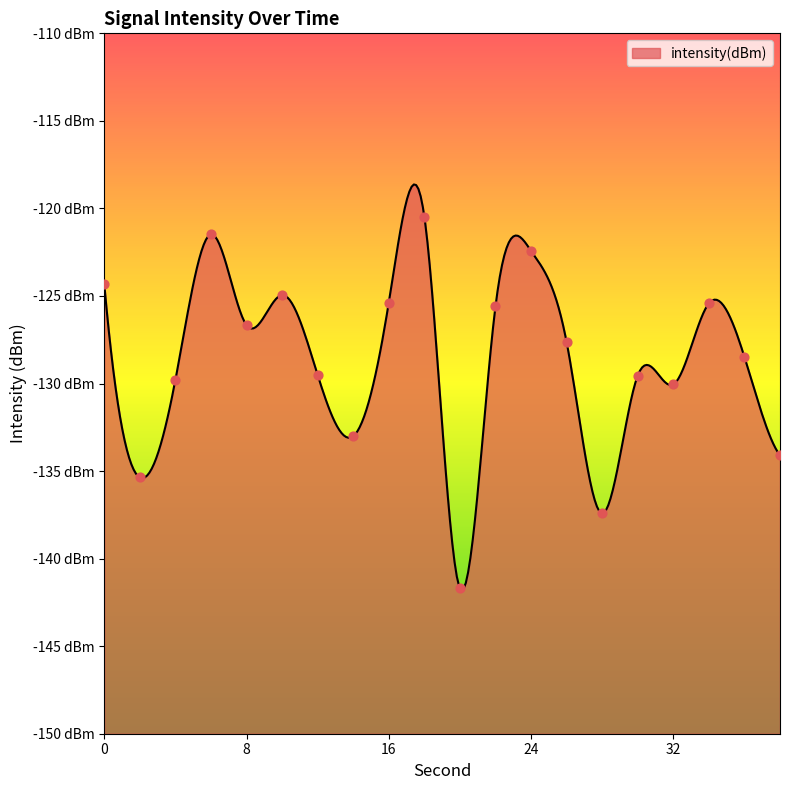

Which has a higher value, 34 or 28?

34